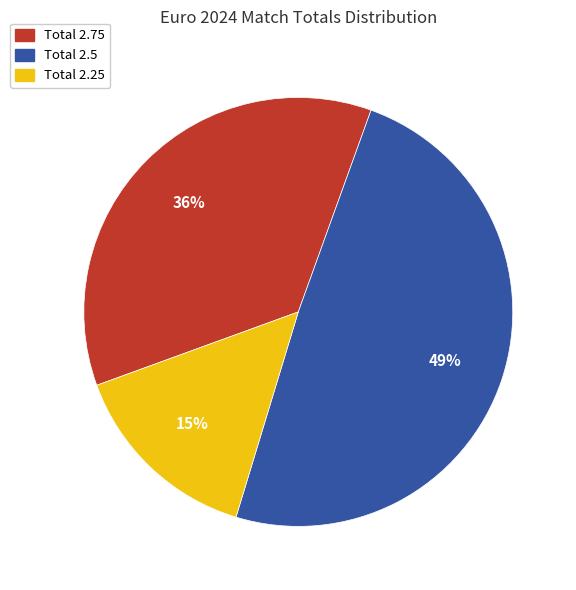

To the nearest percent, what is the average slice percentage?

33%